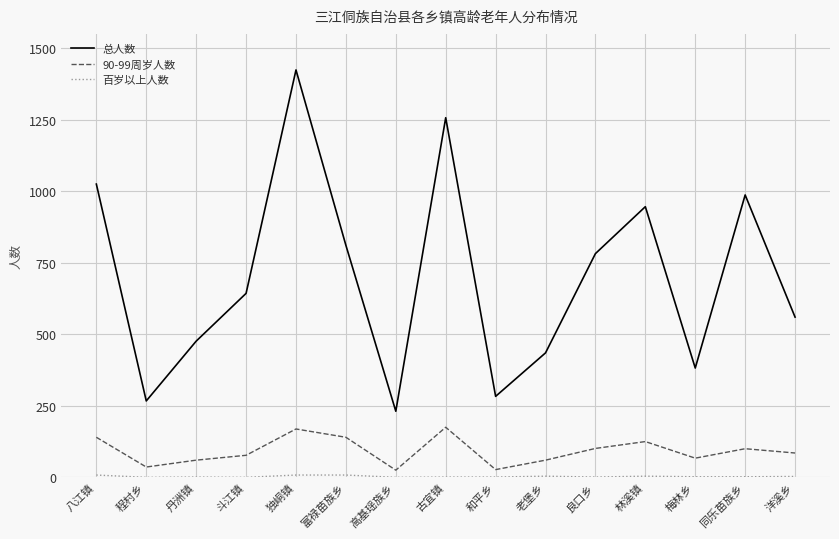

Which category has the highest value in the 总人数 series?

独峒镇